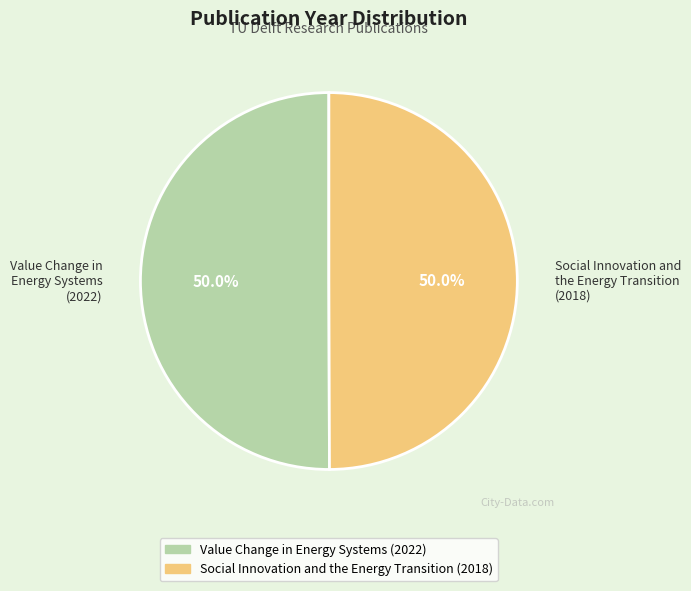

Is it true that Social Innovation and the Energy Transition is 40% of the pie?

False